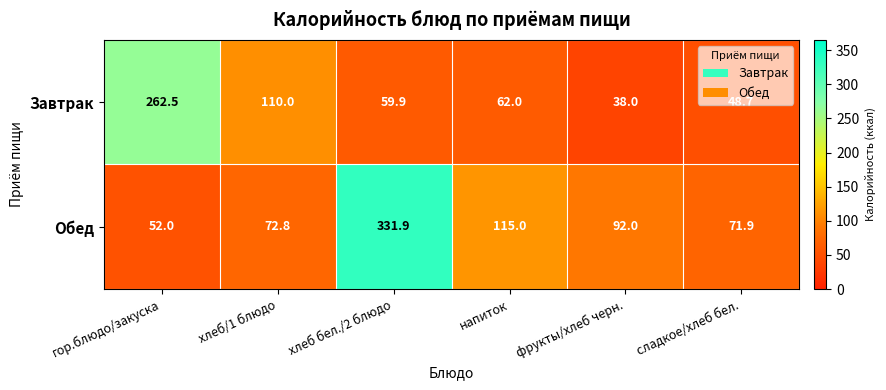

What is the sum of the Обед values at гор.блюдо/закуска and фрукты/хлеб черн.?

144.0